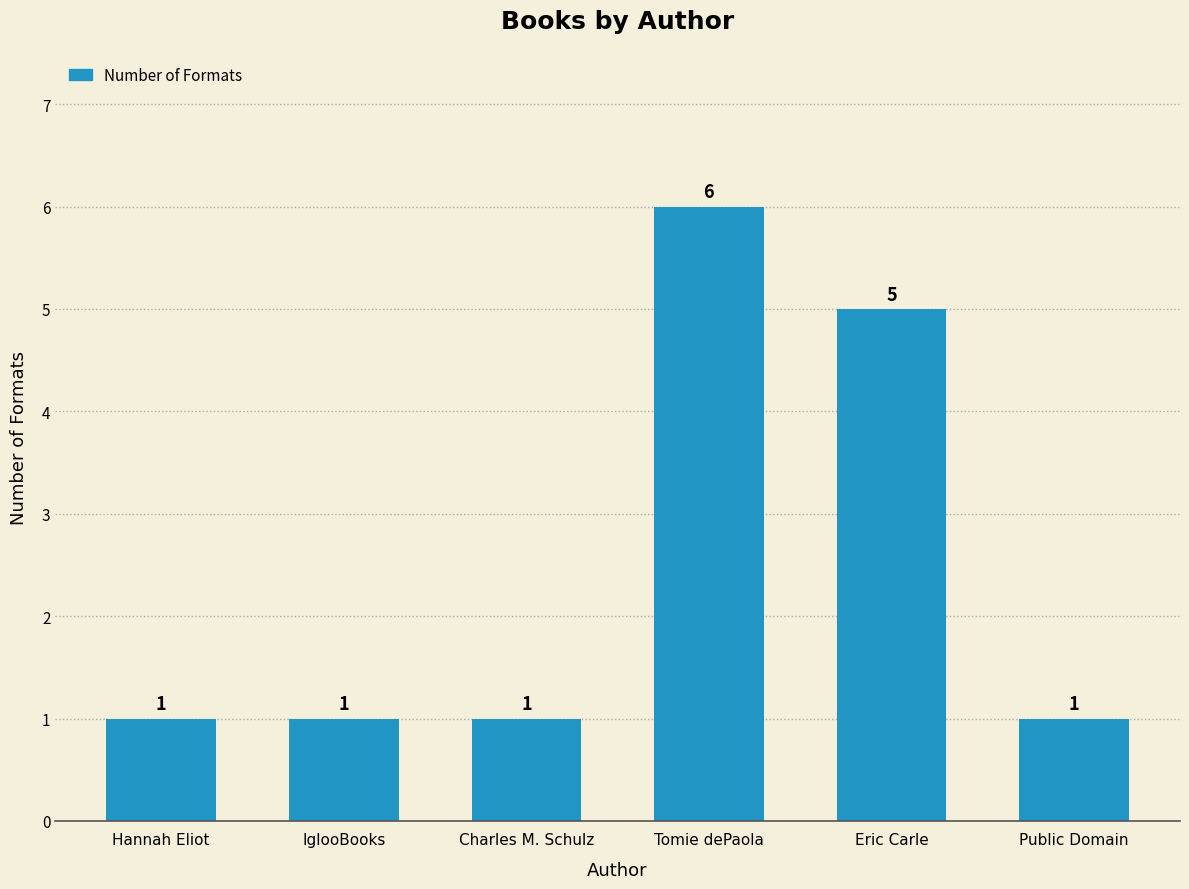

Count the number of categories in the chart.

6